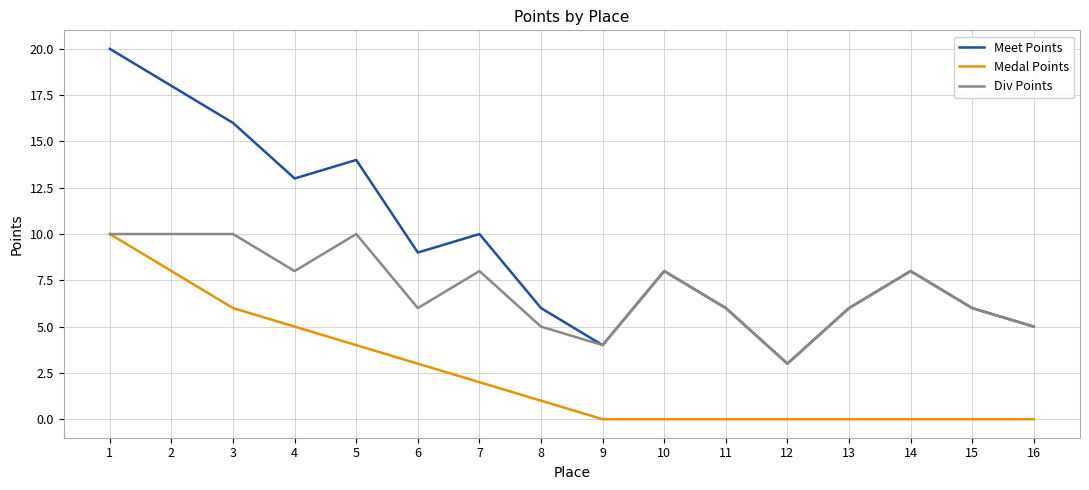

True or false: Medal Points and Meet Points intersect in this chart.

False